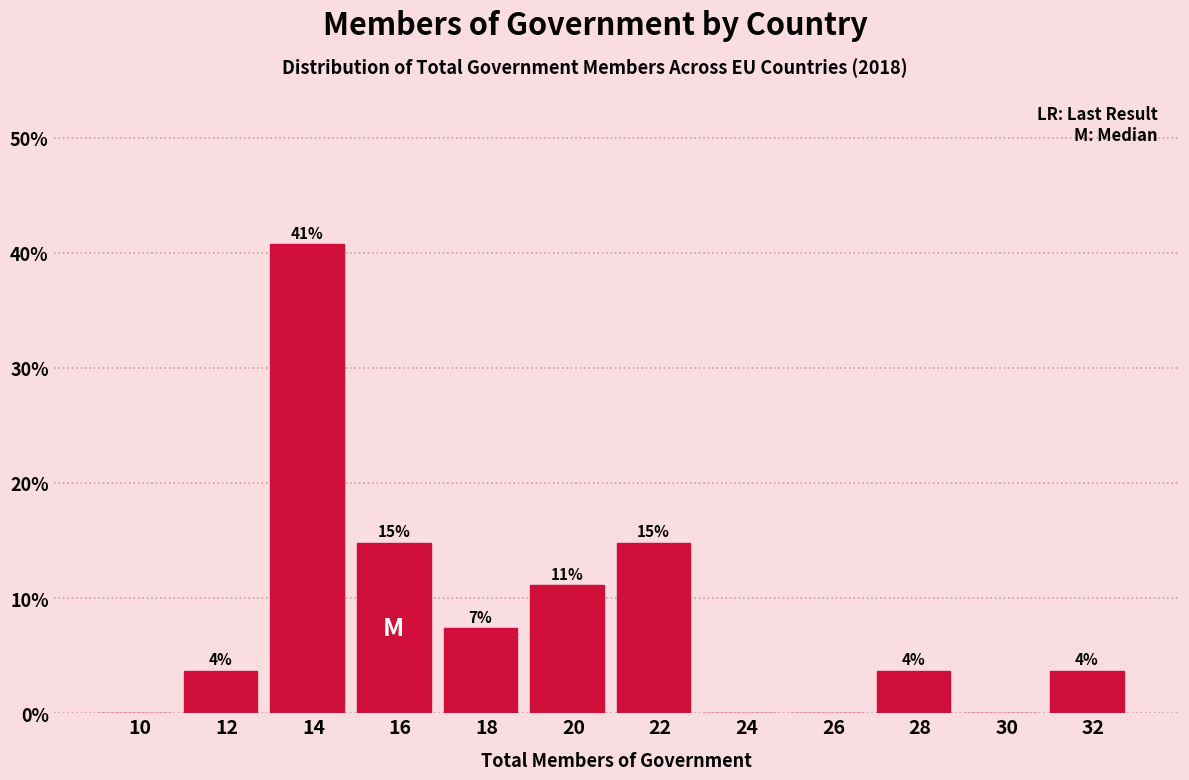

Are the bars horizontal?

No